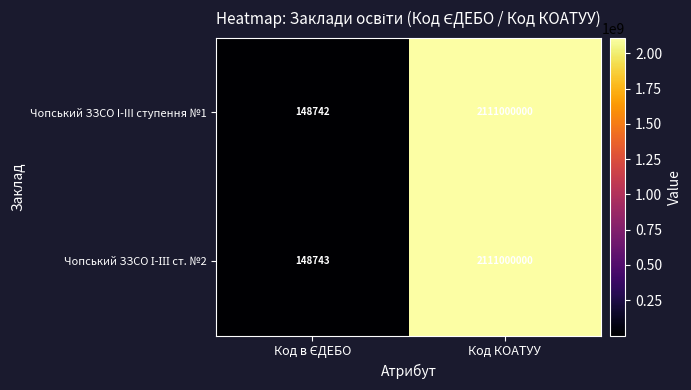

What is the average value of the Чопський ЗЗСО I-III ступення №1 series?

1055574371